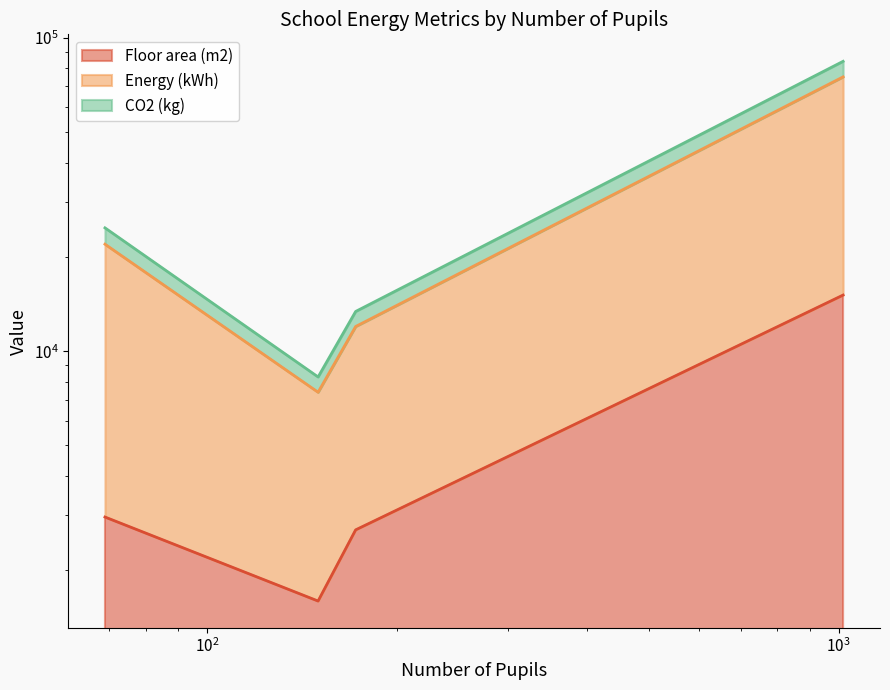

Between 69 and 172, which series saw the biggest shift?

Energy (kWh)